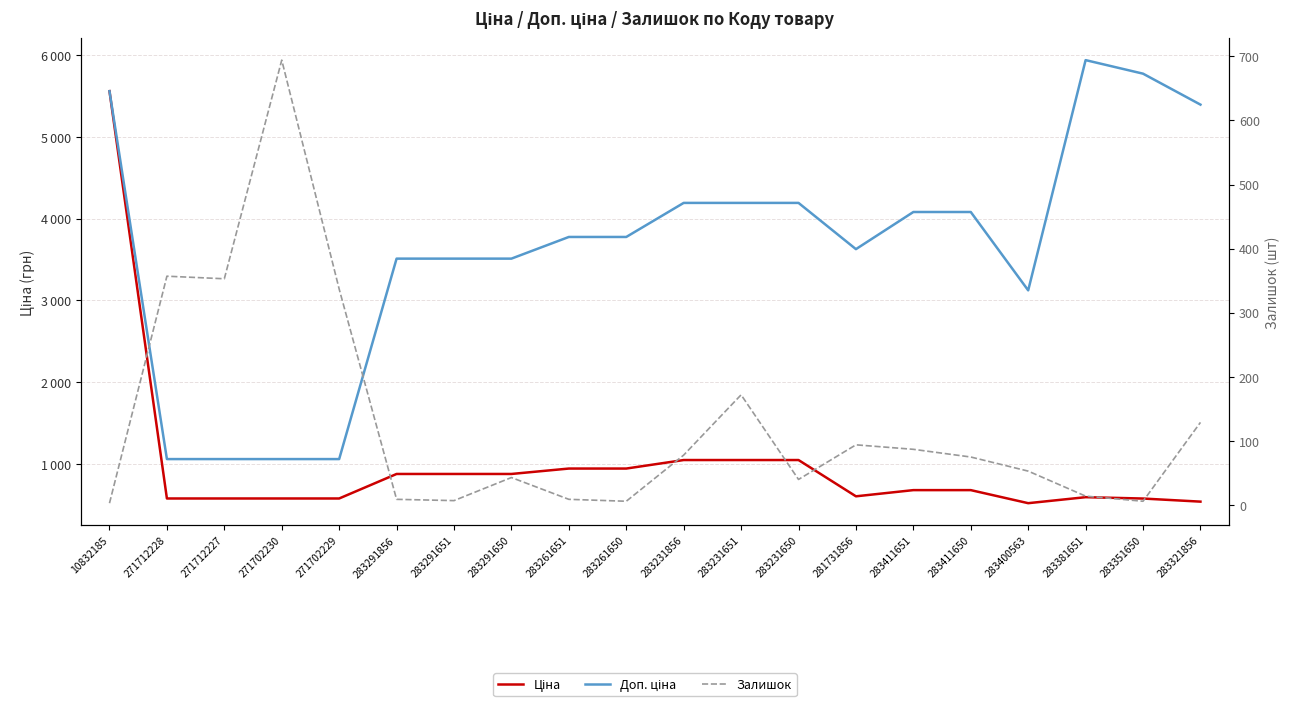

True or false: Доп. ціна and Залишок cross at least once.

False